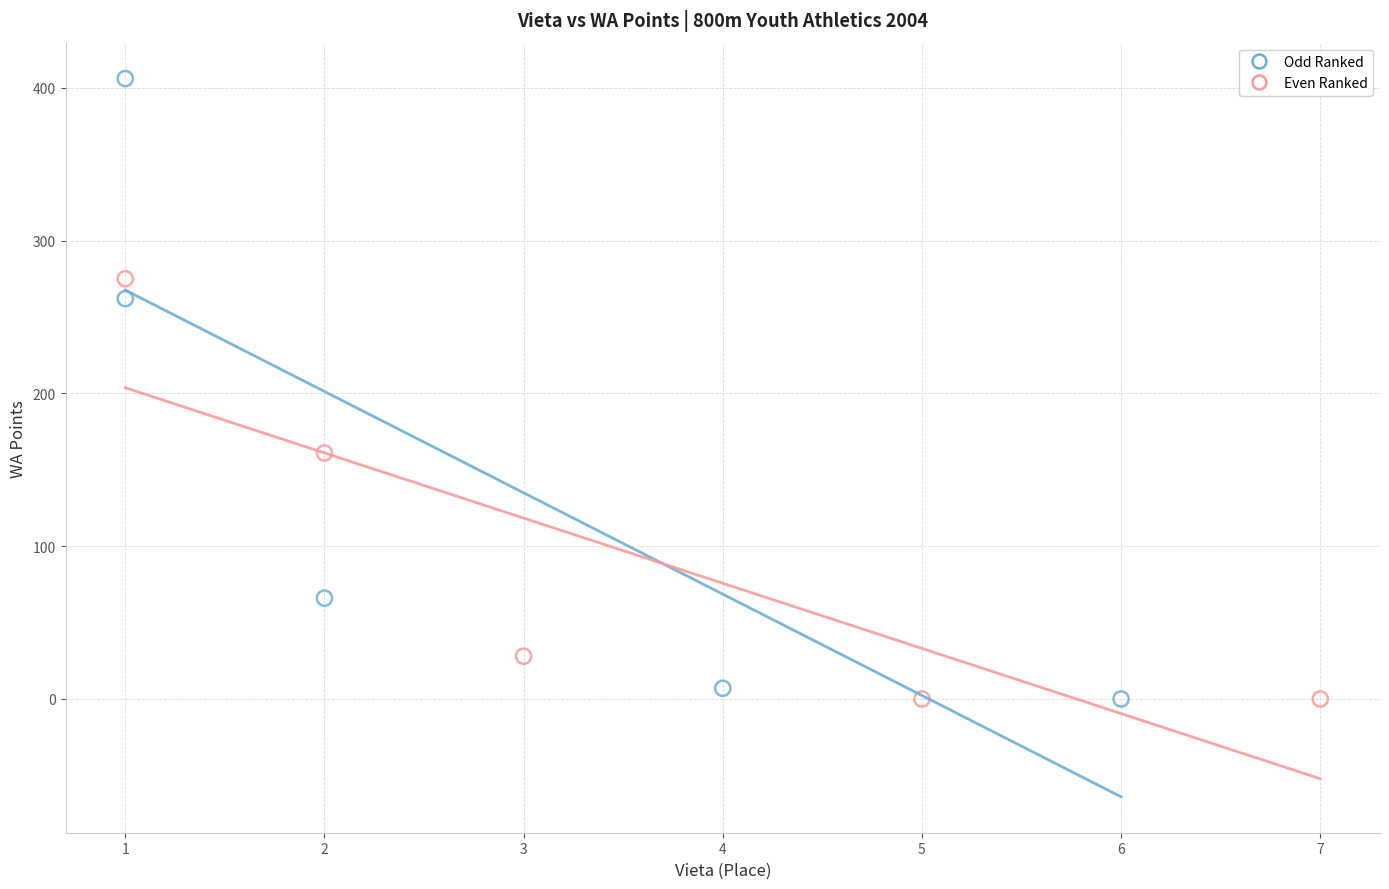

Which series contains the highest Y value?

Odd Ranked